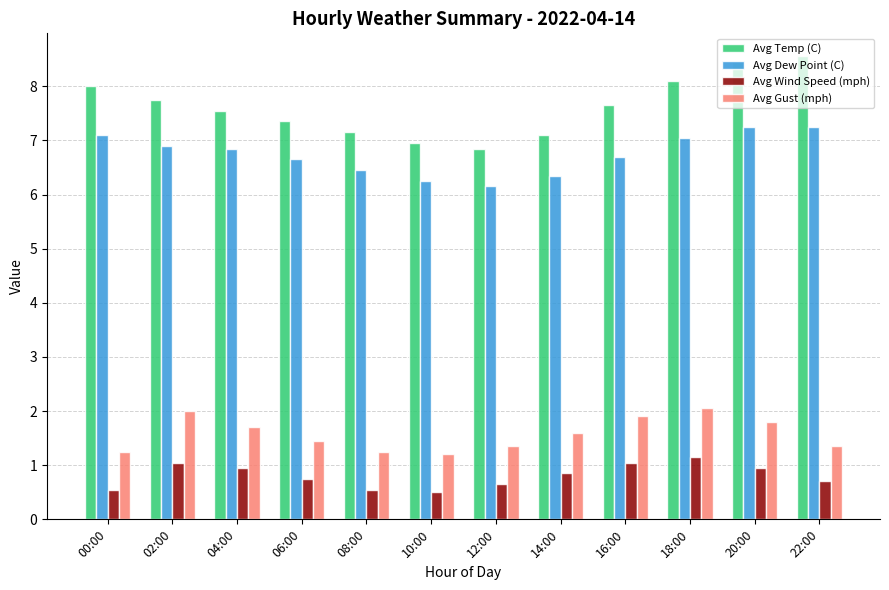

Does the chart contain stacked bars?

No